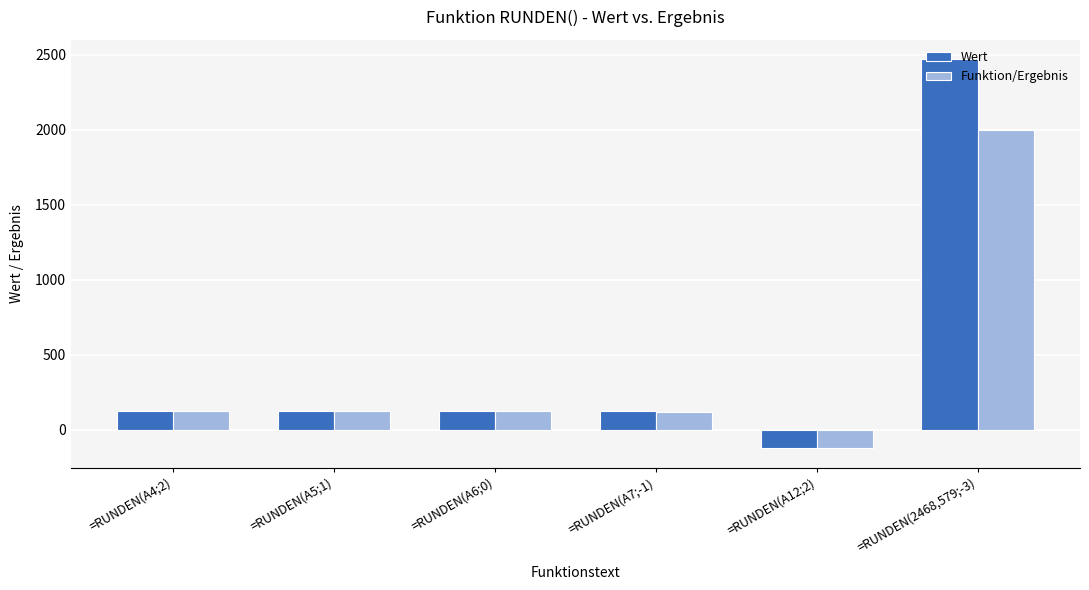

What is the total value across all series at =RUNDEN(2468,579;-3)?

4468.6